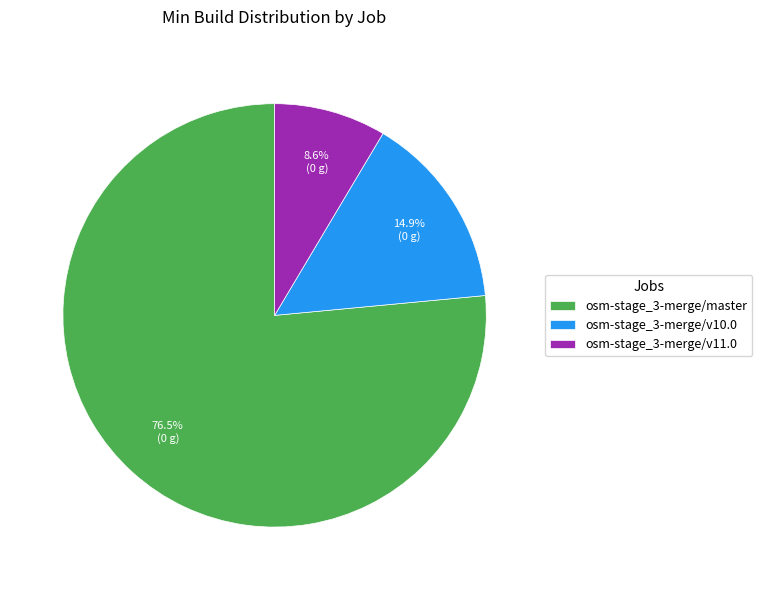

To the nearest percent, what is the average slice percentage?

33%